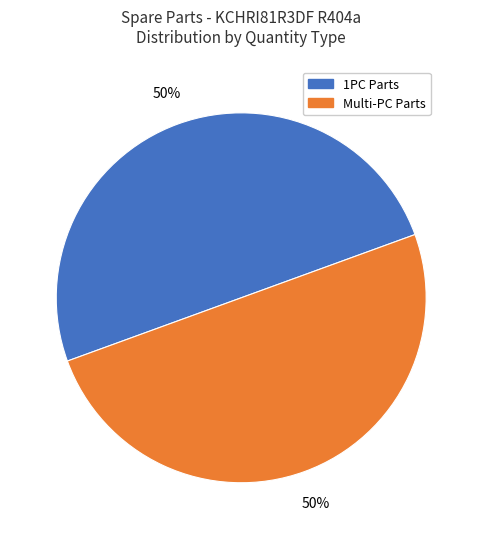

To the nearest percent, what is the average slice percentage?

50%